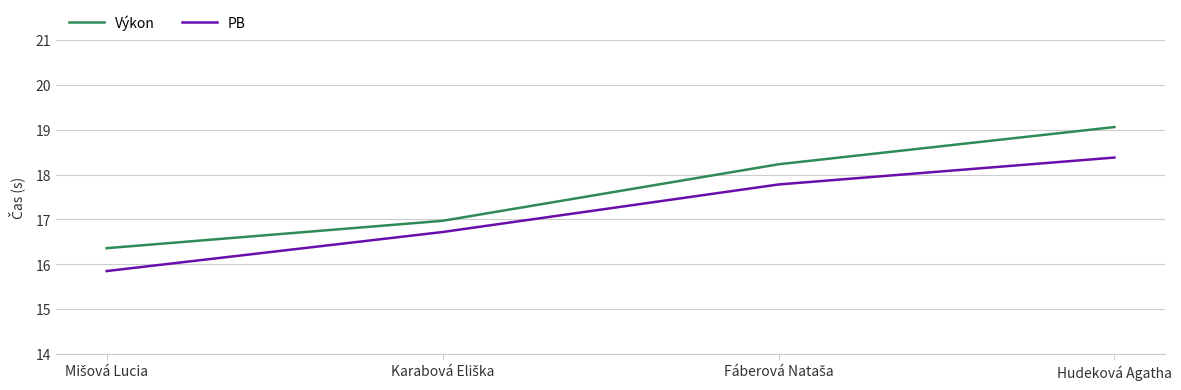

Which series has the widest spread of values?

Výkon